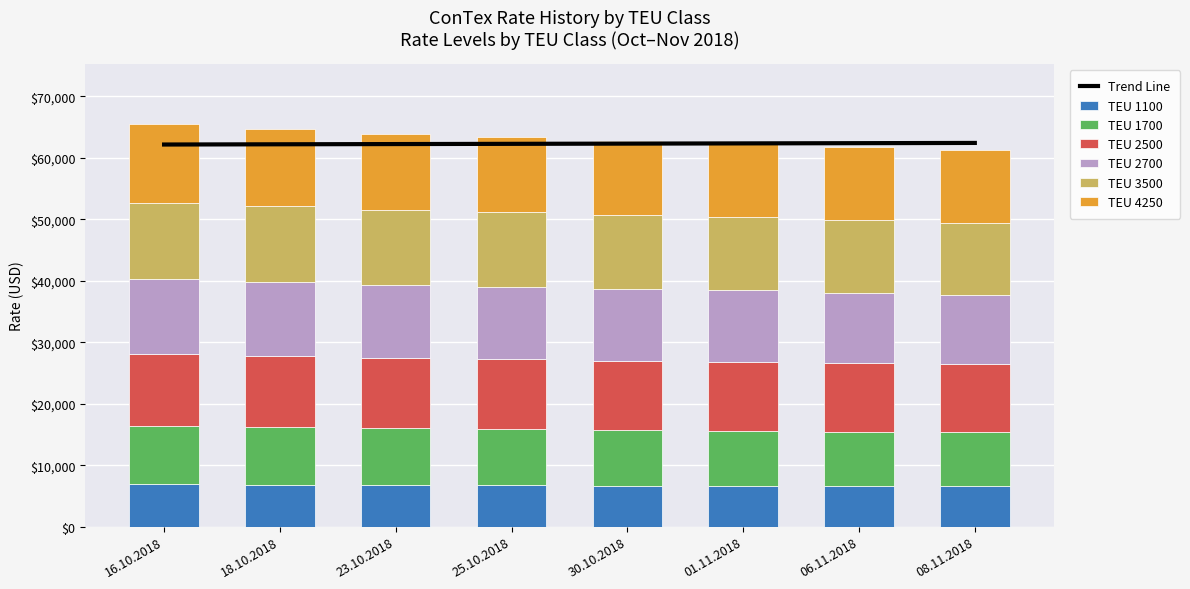

Which category has the highest value in the 1100 series?

16.10.2018